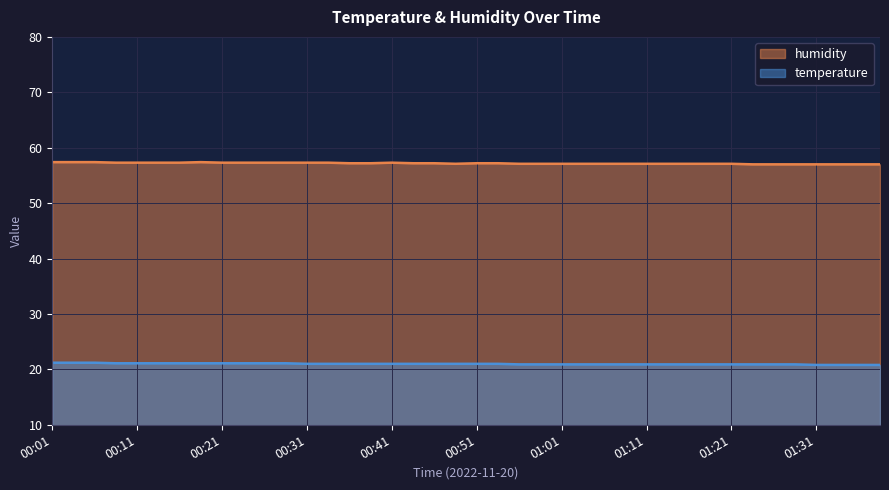

The humidity series shows 99.0 at 01:06. True or false?

False